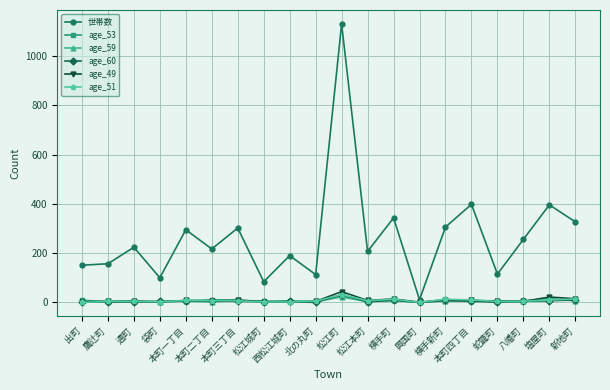

Which series has the widest spread of values?

世帯数